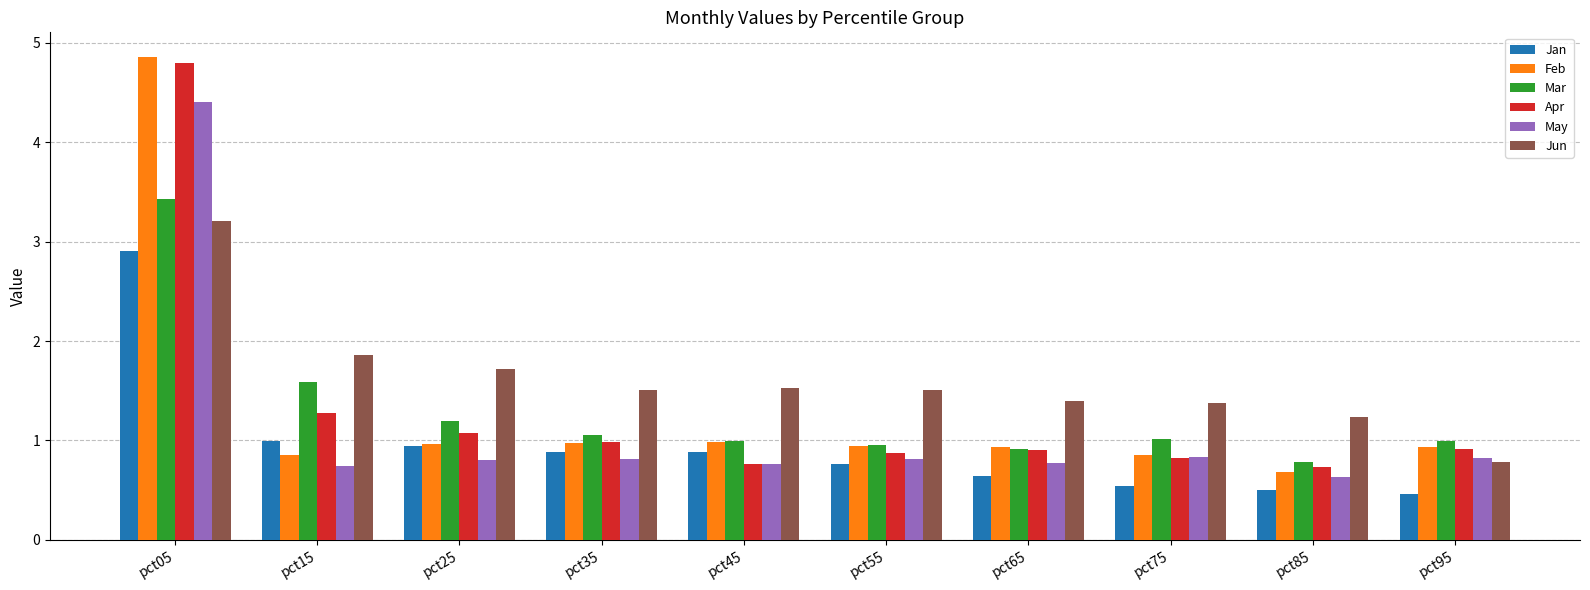

What is the lowest value of the Feb series?

0.7